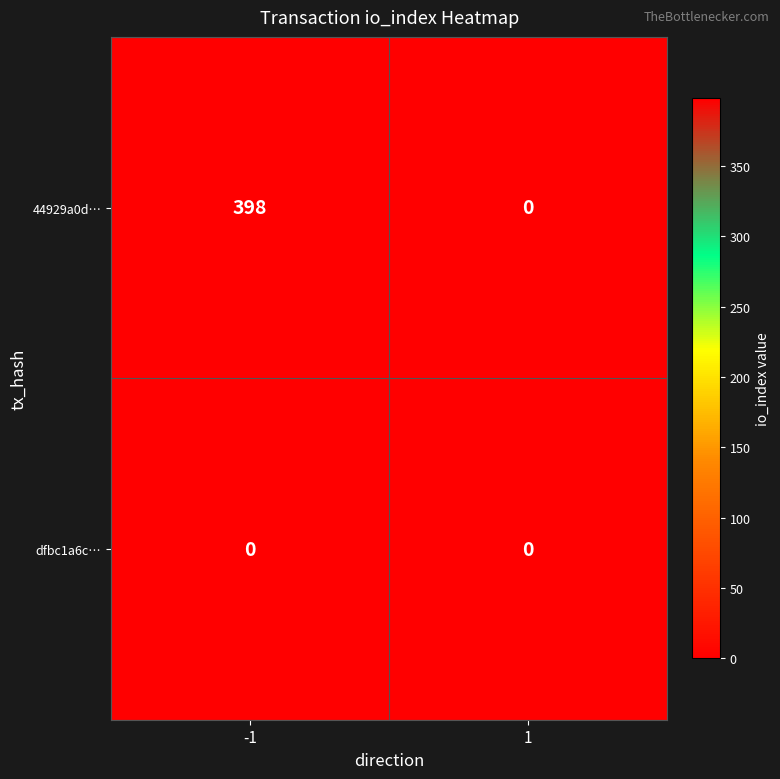

How many data points does each series have?

2